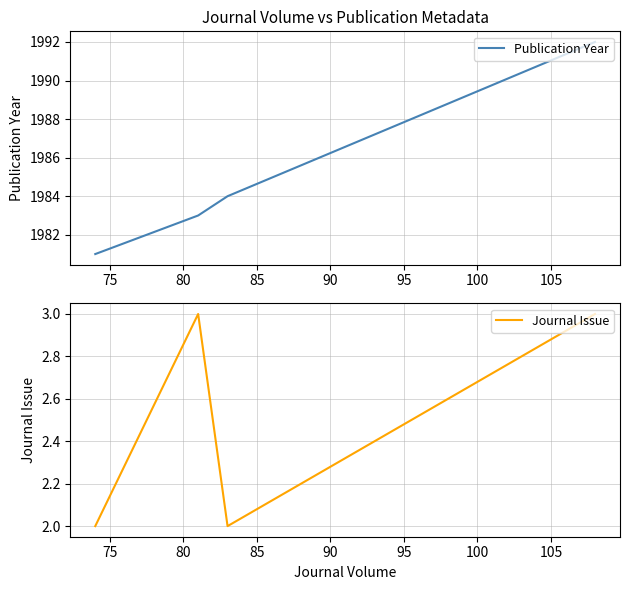

True or false: Journal Issue and Publication Year intersect in this chart.

False